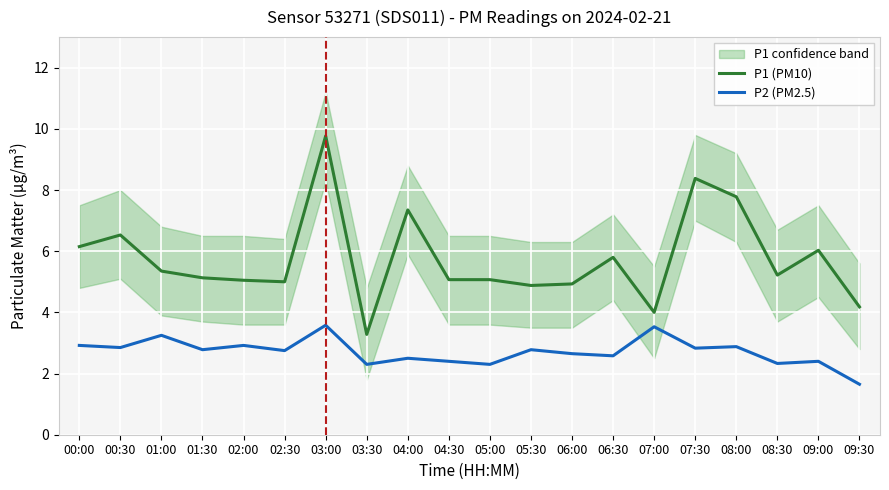

What is the label of the 4th point from the right?

08:00